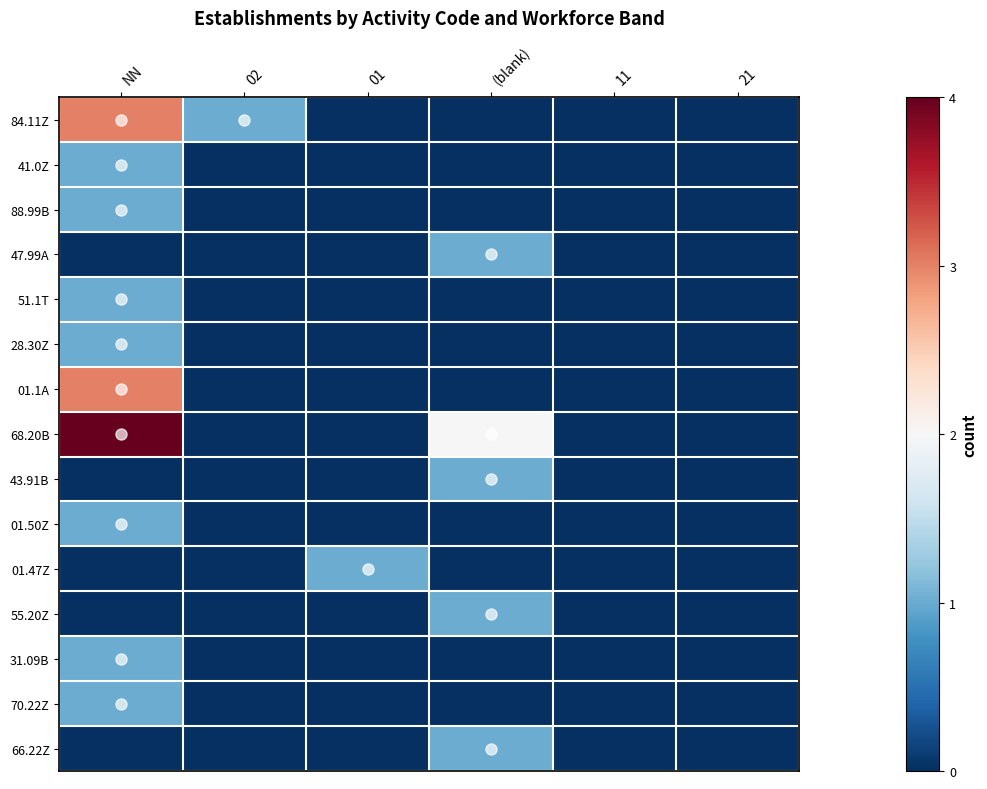

Count the number of data series in this chart.

15